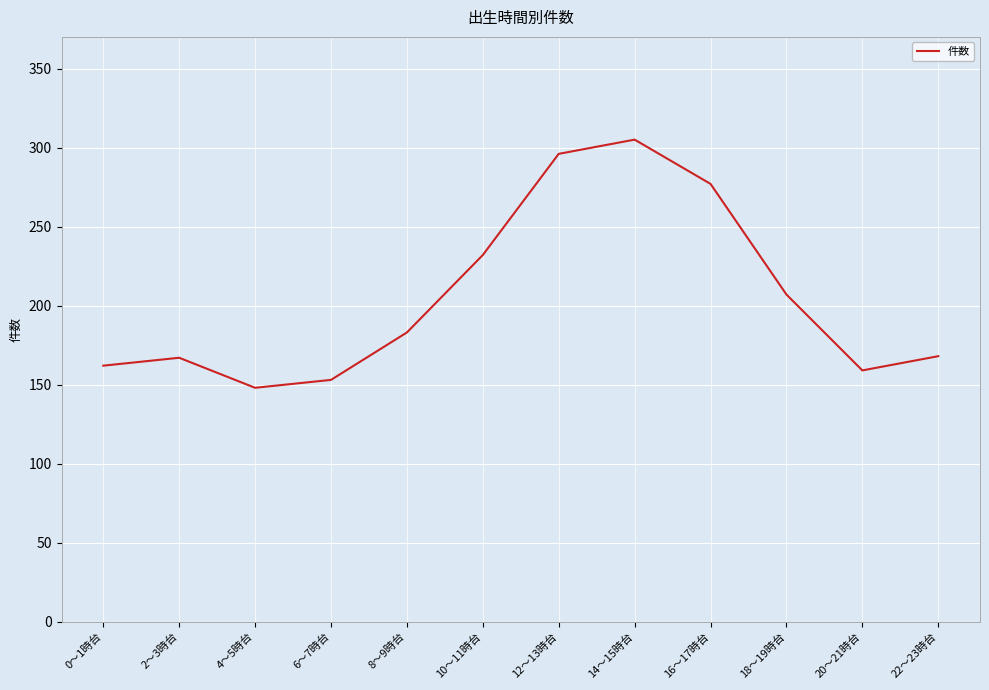

Where is the first local minimum?

4～5時台